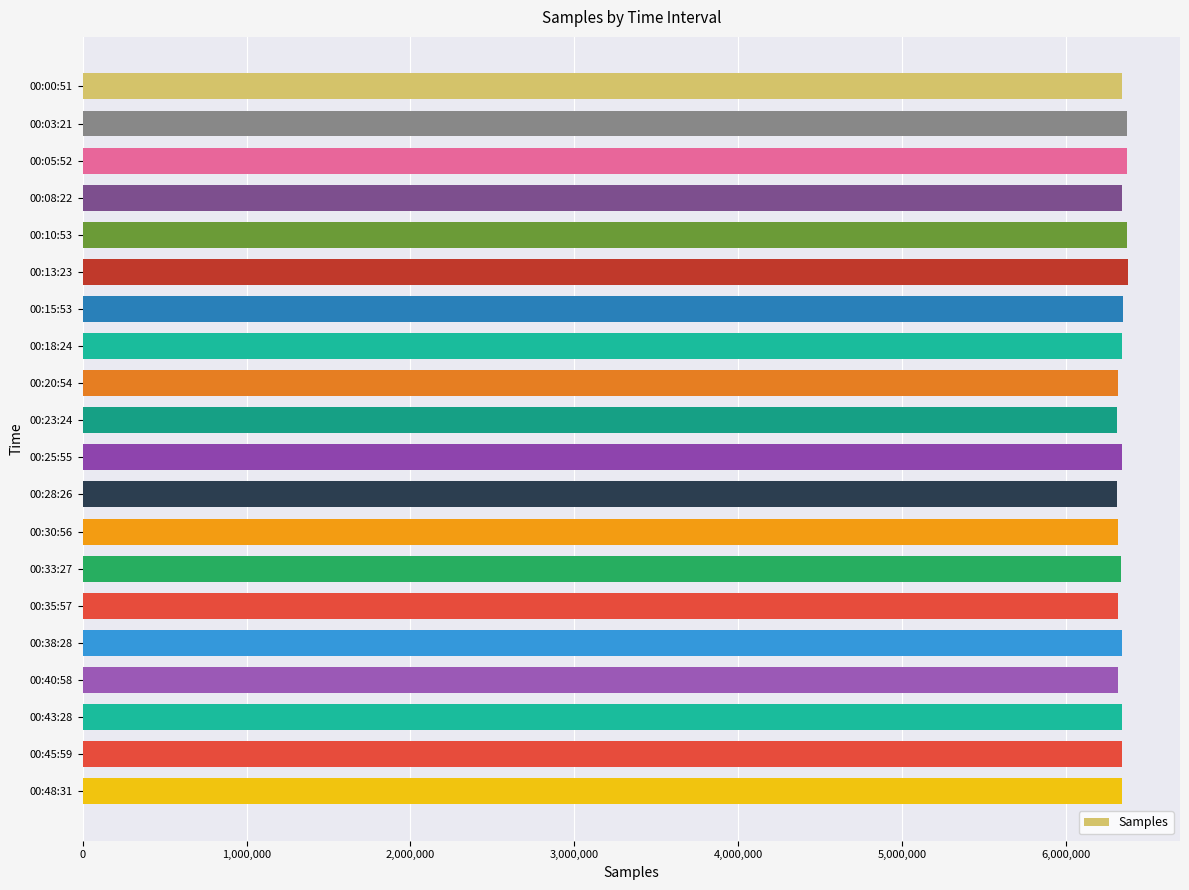

Approximately how many times larger is the value at 00:18:24 compared to 00:00:51?

1.0